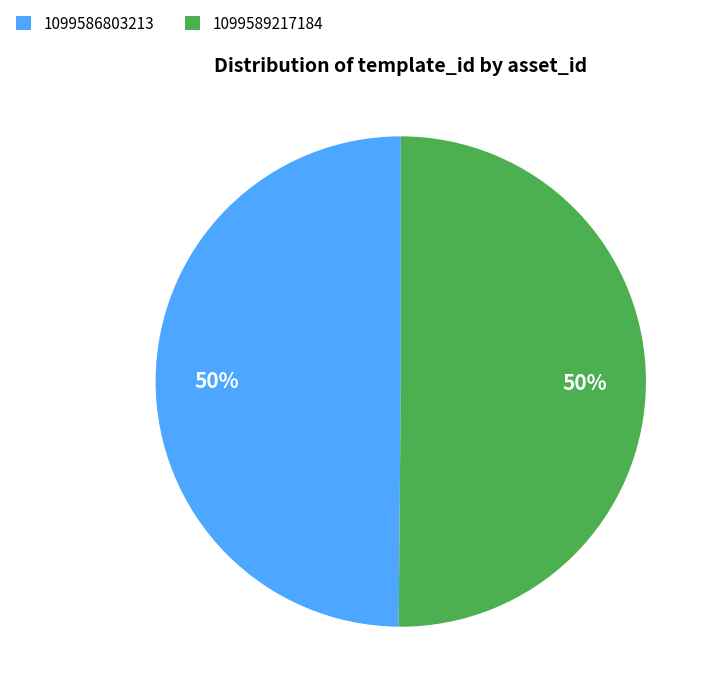

To the nearest percent, what is the average slice percentage?

50%